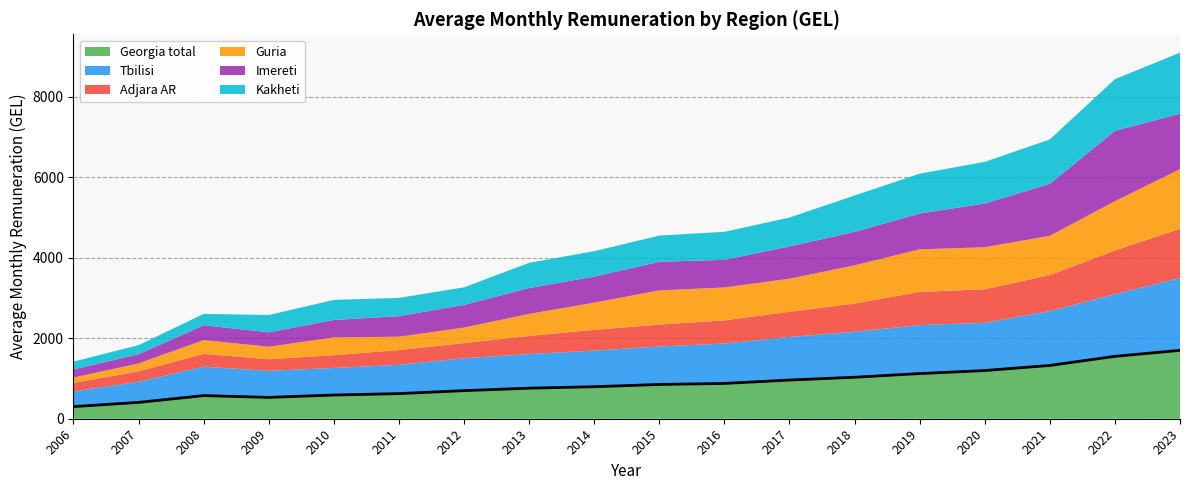

What is the average value of the Kakheti series?

704.4